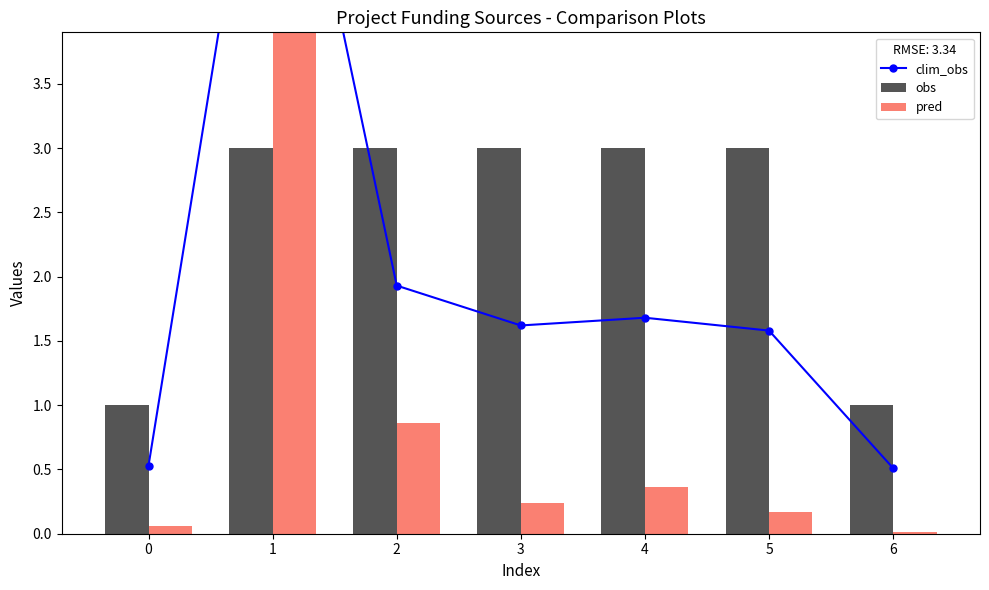

What are all the series names shown in the legend?

clim_obs, obs, pred